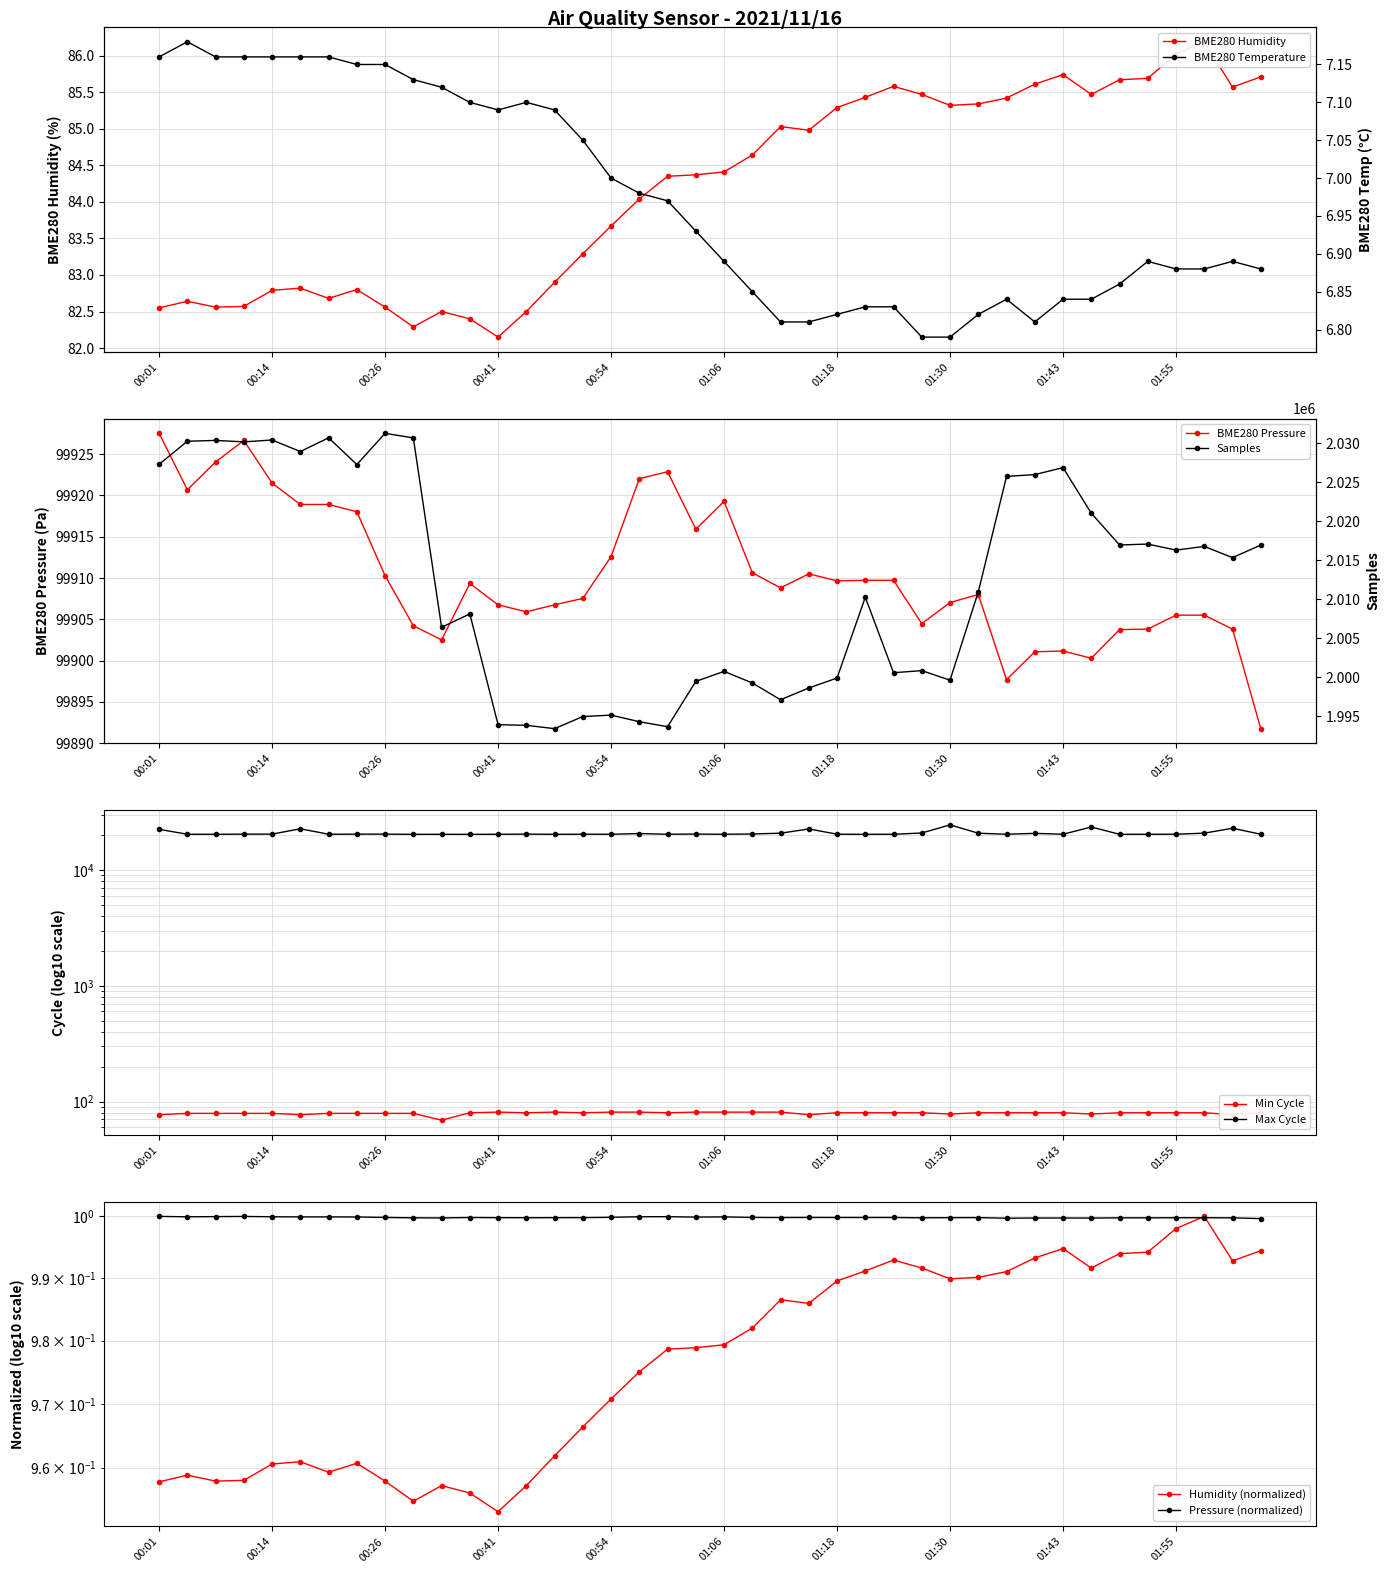

At which label does BME280 Pressure reach its peak?

00:01